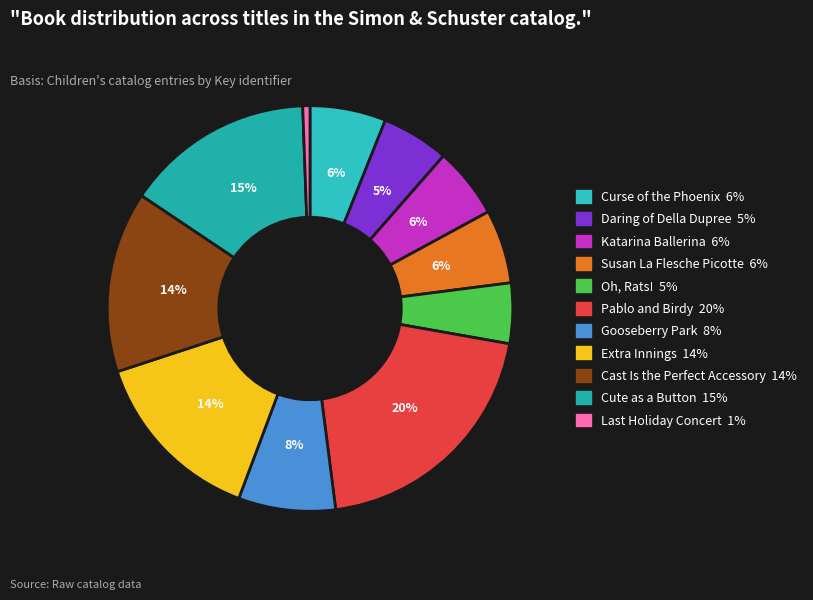

Which category has the smallest portion of the pie?

Last Holiday Concert